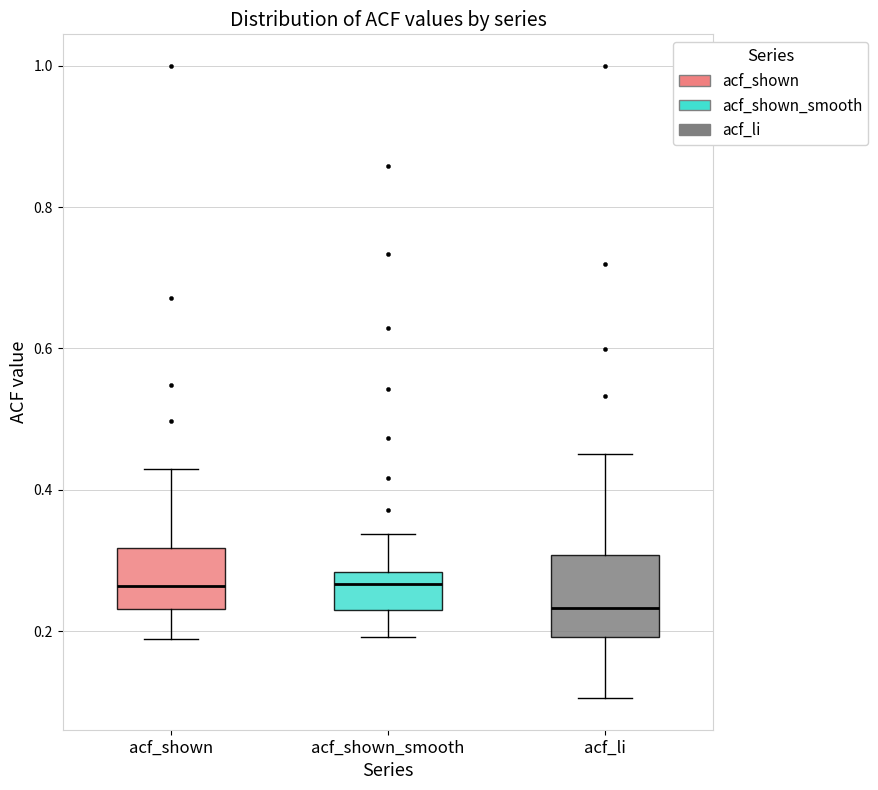

Reading left to right, transcribe this box plot: for each box, give where its median line is, the range the box spans, and where its two whiskers end, as read against the y-axis. The values are not printed on the chart, so give them approximately, as read against the axis.

acf_shown: median 0.26, box 0.24 to 0.32, whiskers 0.18 to 0.44
acf_shown_smooth: median 0.26, box 0.22 to 0.28, whiskers 0.20 to 0.34
acf_li: median 0.24, box 0.20 to 0.30, whiskers 0.10 to 0.46